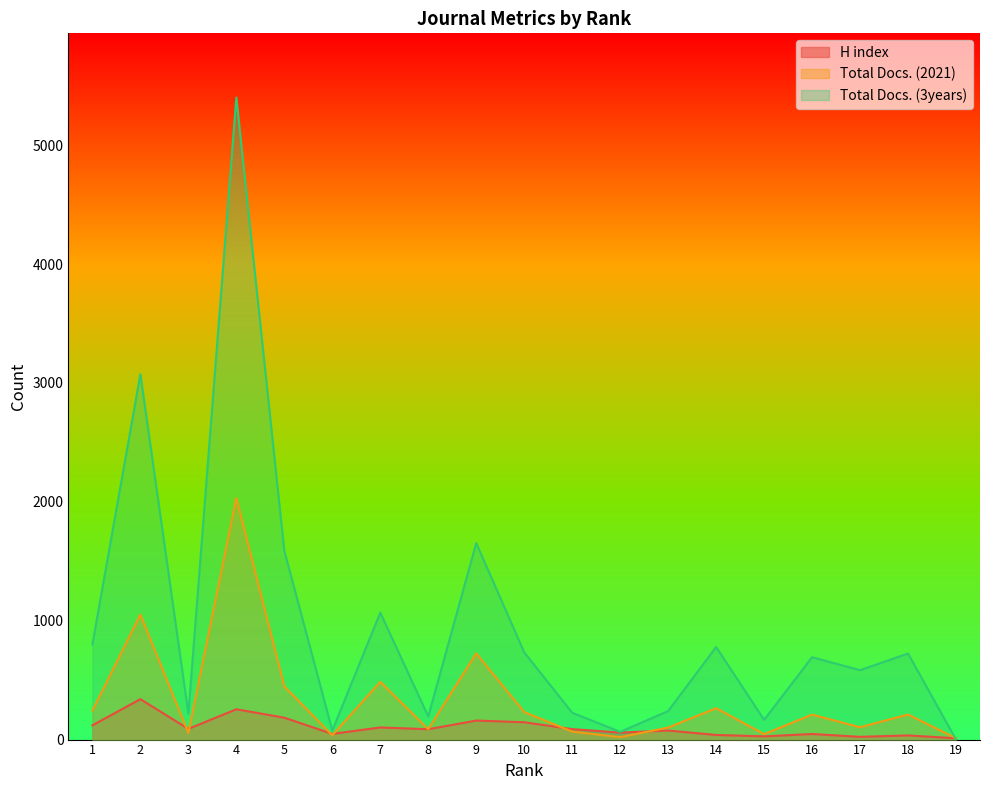

What is the highest value of the Total Docs. (3years) series?

5401